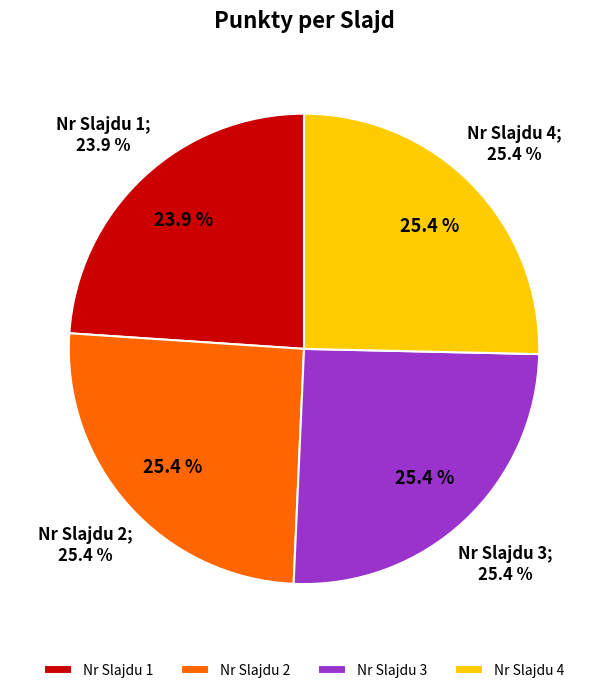

Is it true that 1 is 24% of the pie?

True